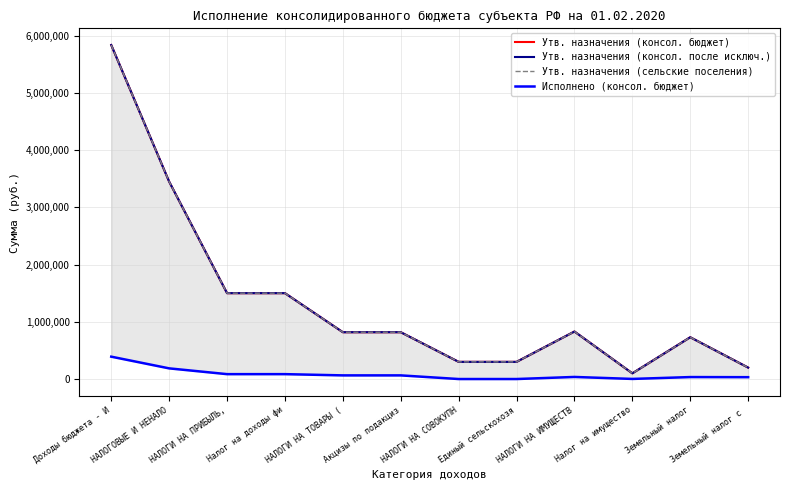

True or false: Утв. назначения (консол. бюджет) has more than 1 points higher than both neighbors.

True